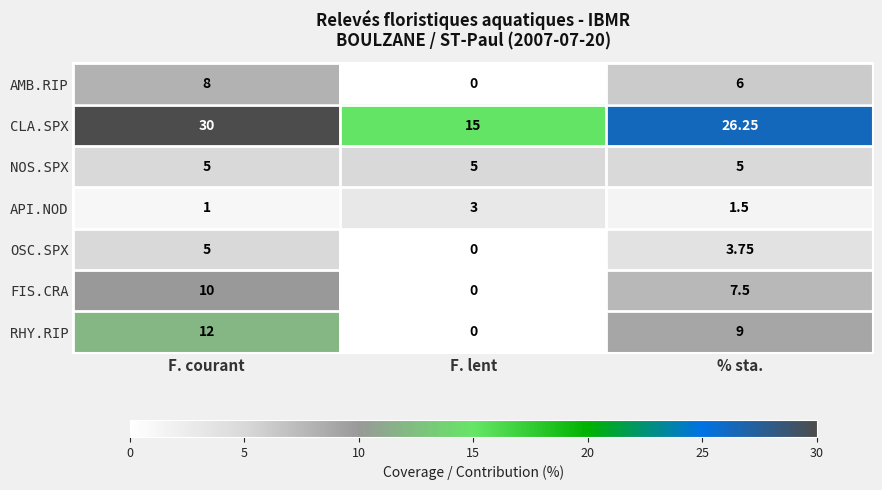

At how many categories does at least one series exceed 5?

3